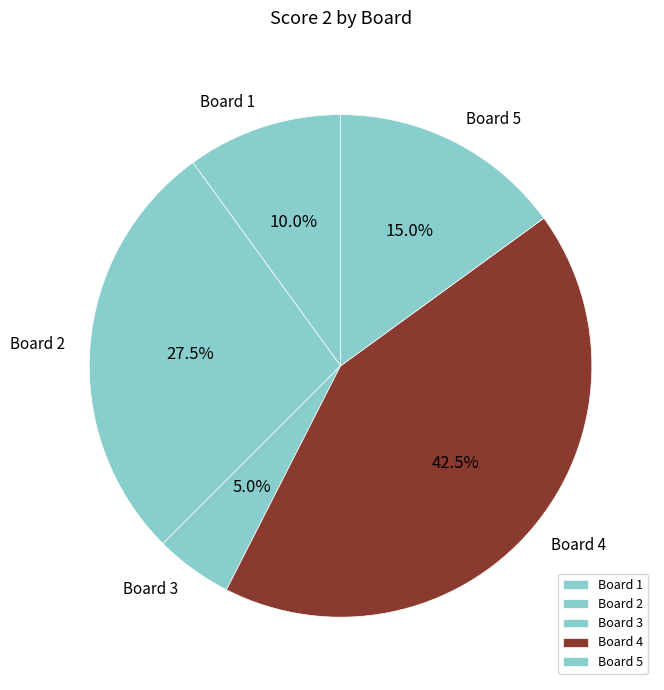

What is the largest slice in the pie chart?

Board 4